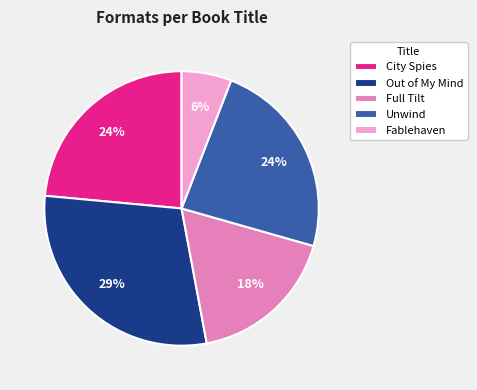

Does Unwind represent more than half of the total?

No